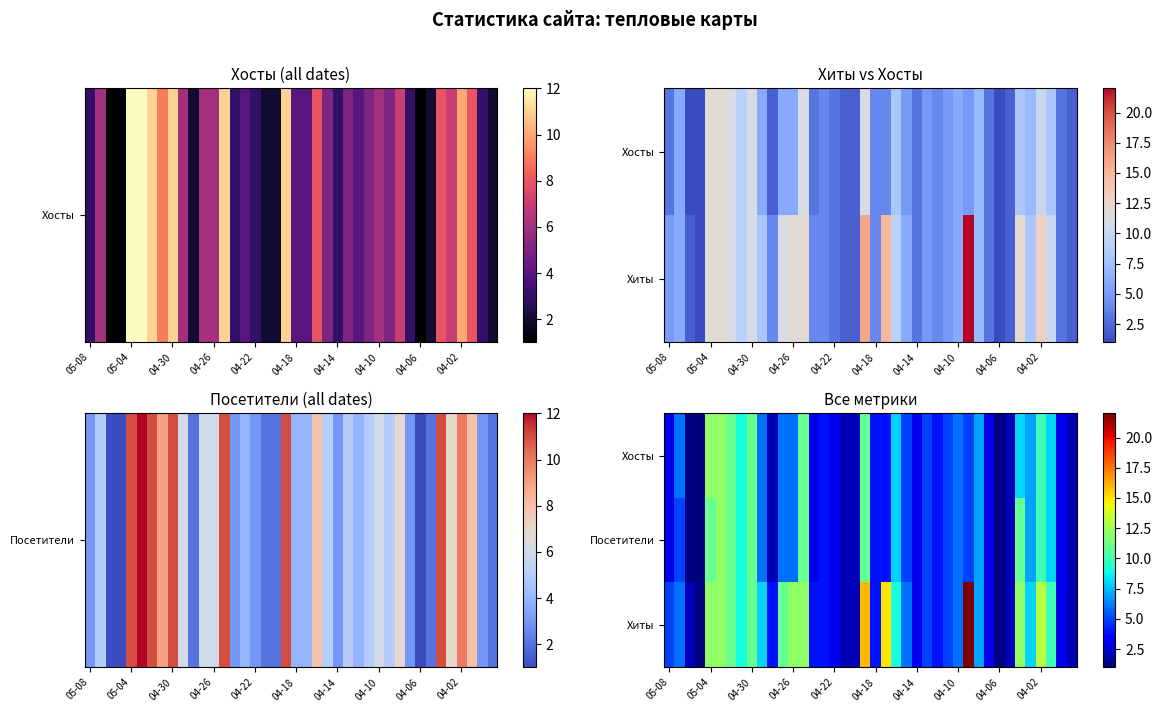

What is the total value across all series at 35?

22